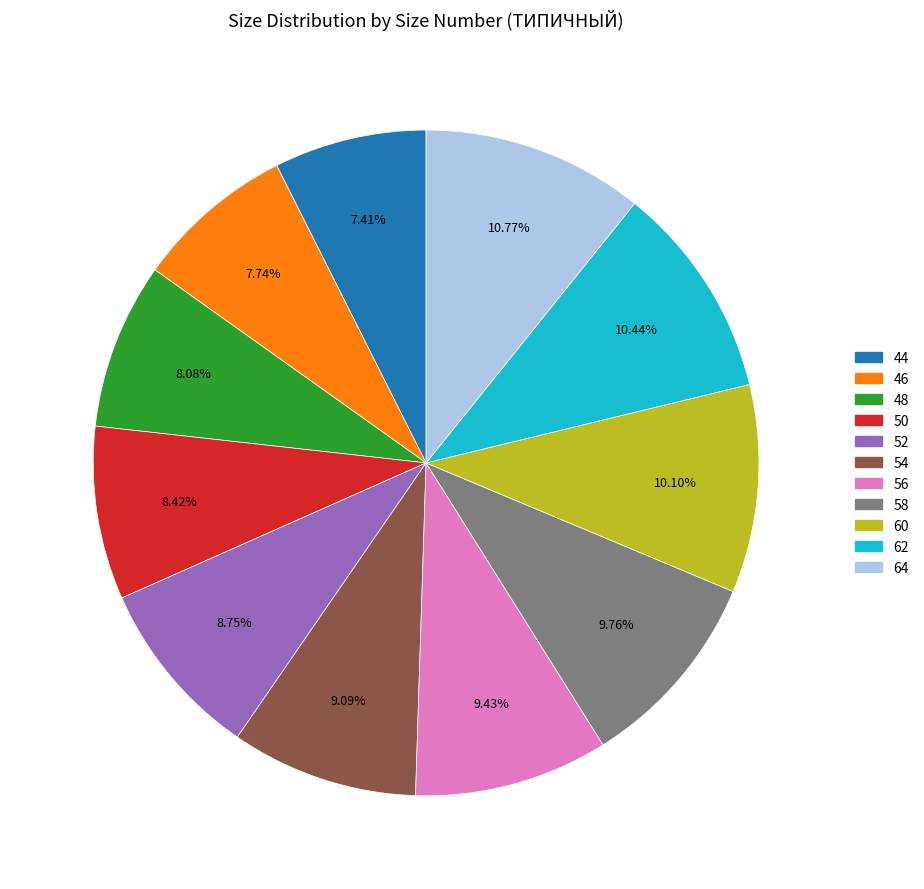

What is the ratio of the value at 44 to the value at 62?

0.7